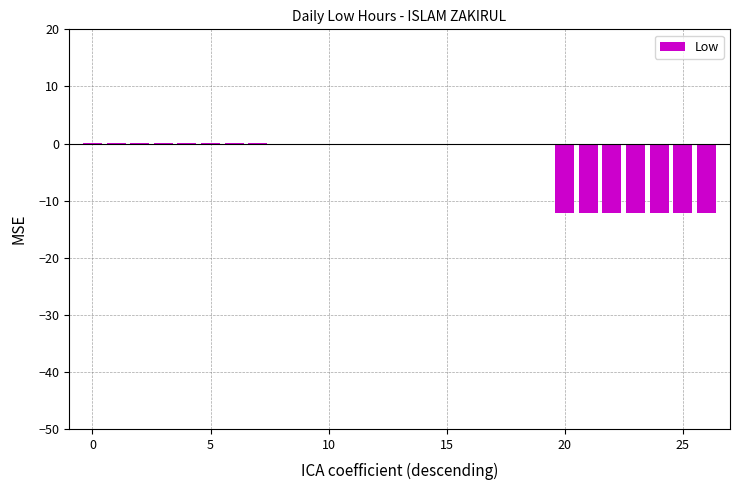

What is the average value?

-3.2